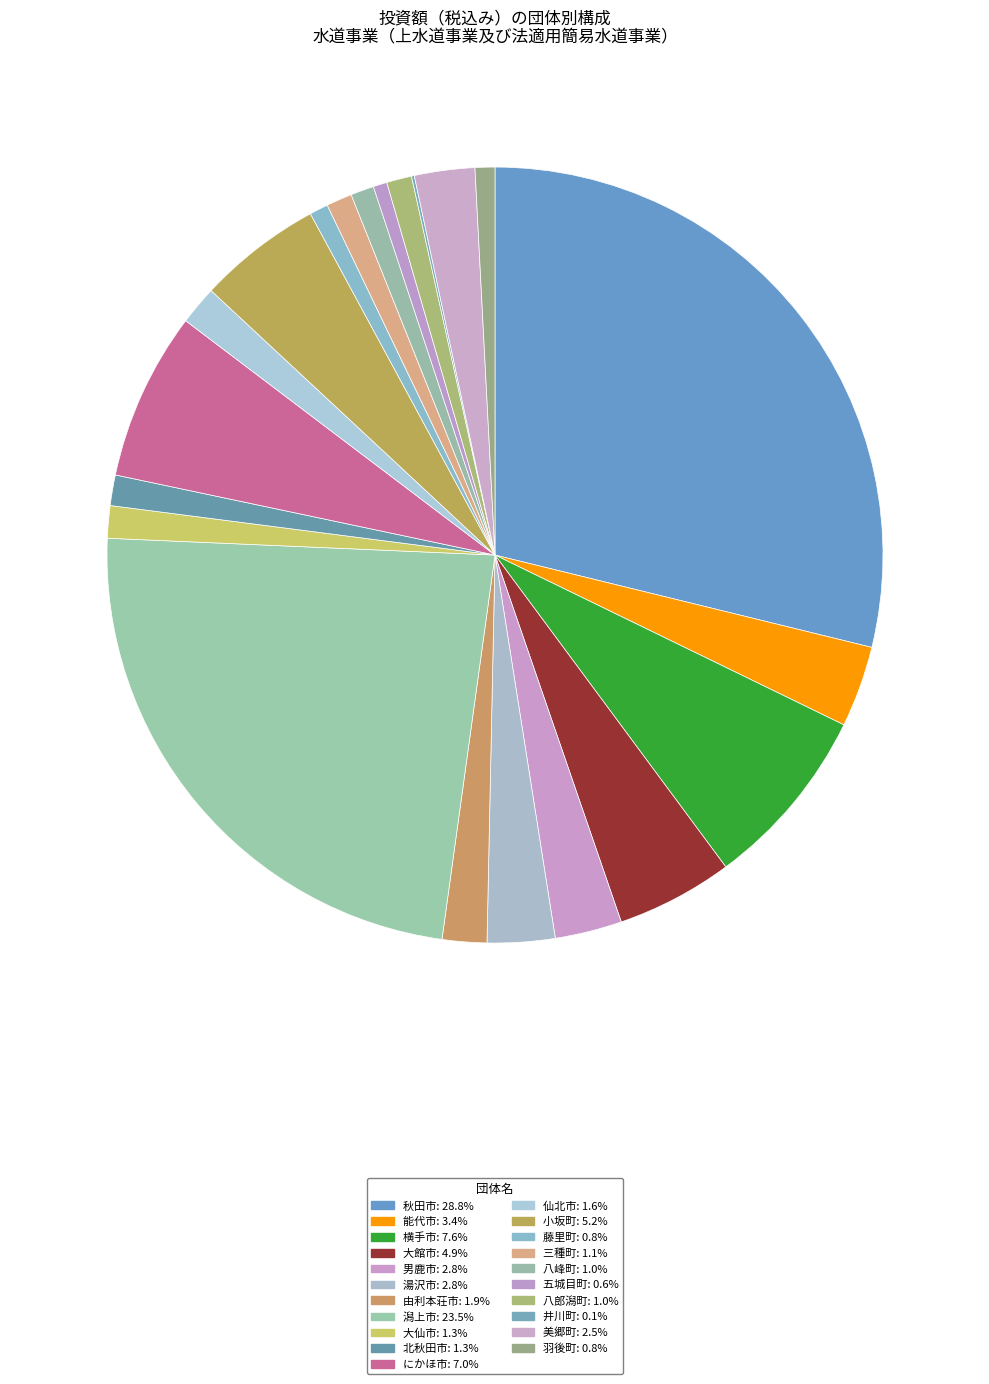

To the nearest percent, what is the combined percentage of 大仙市 and にかほ市?

8%